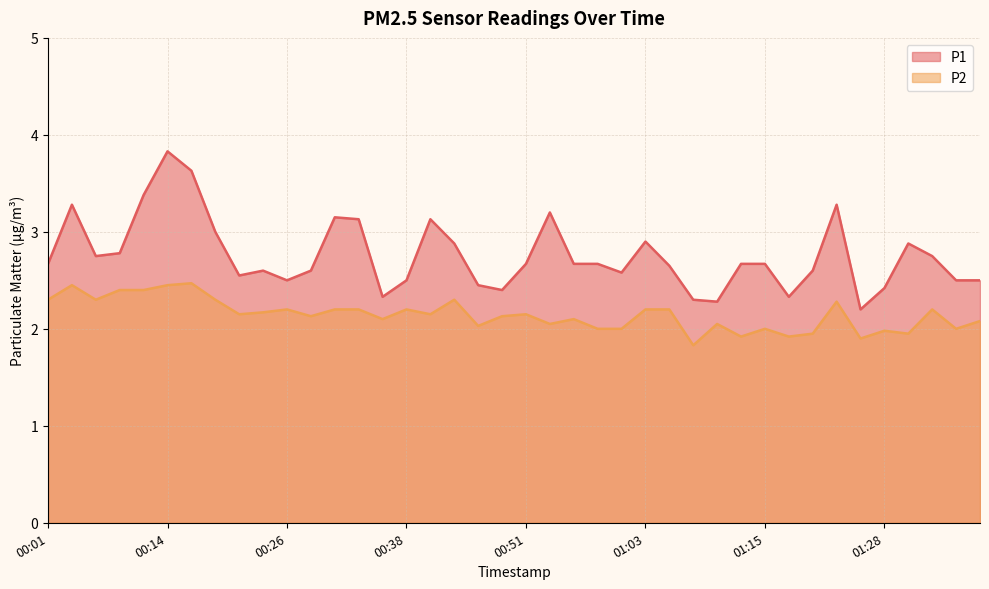

Count the number of categories in the chart.

40